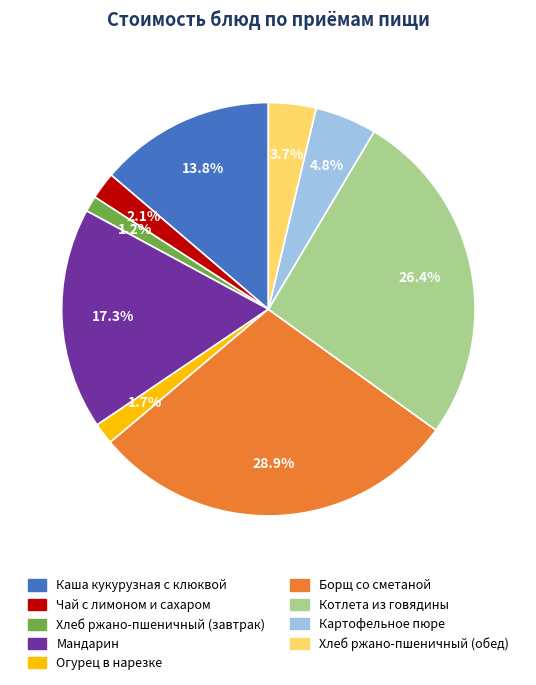

Combined, do Хлеб ржано-пшеничный (обед) and Хлеб ржано-пшеничный (завтрак) account for over 50%?

No